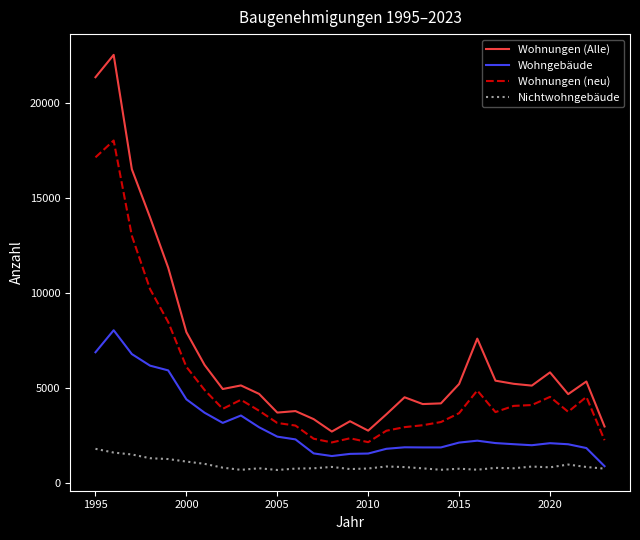

What is the lowest value of the Nichtwohngebäude series?

706